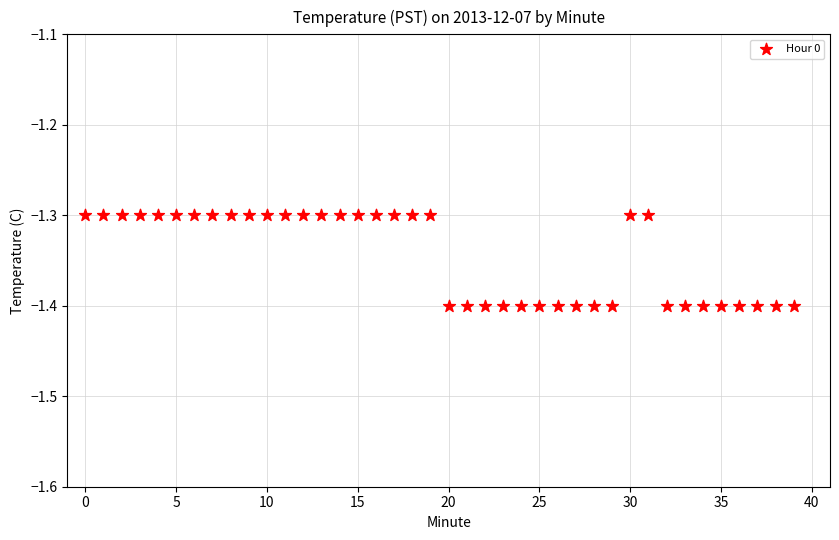

How many data points are displayed?

40